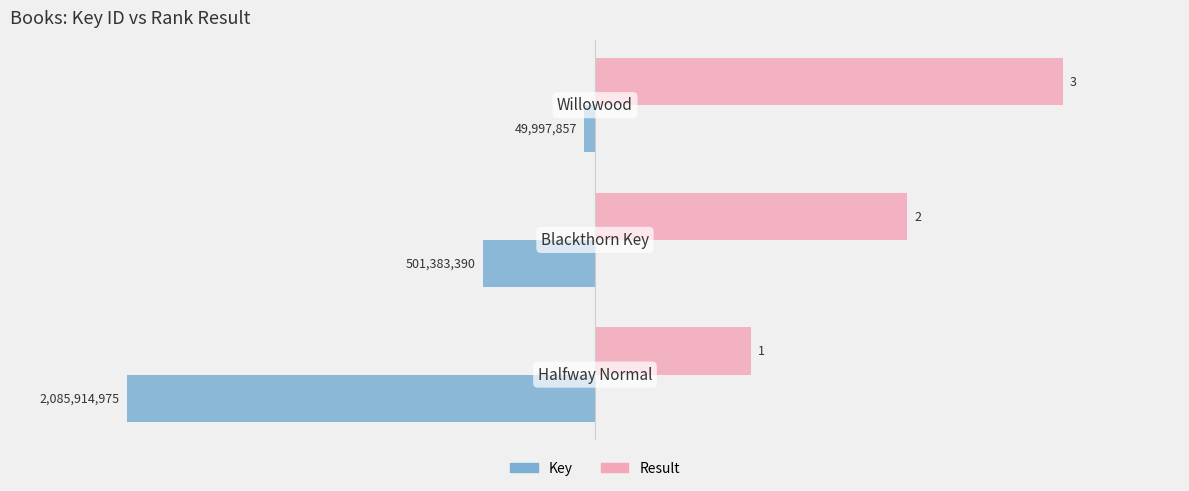

What are all the series names shown in the legend?

Key, Result